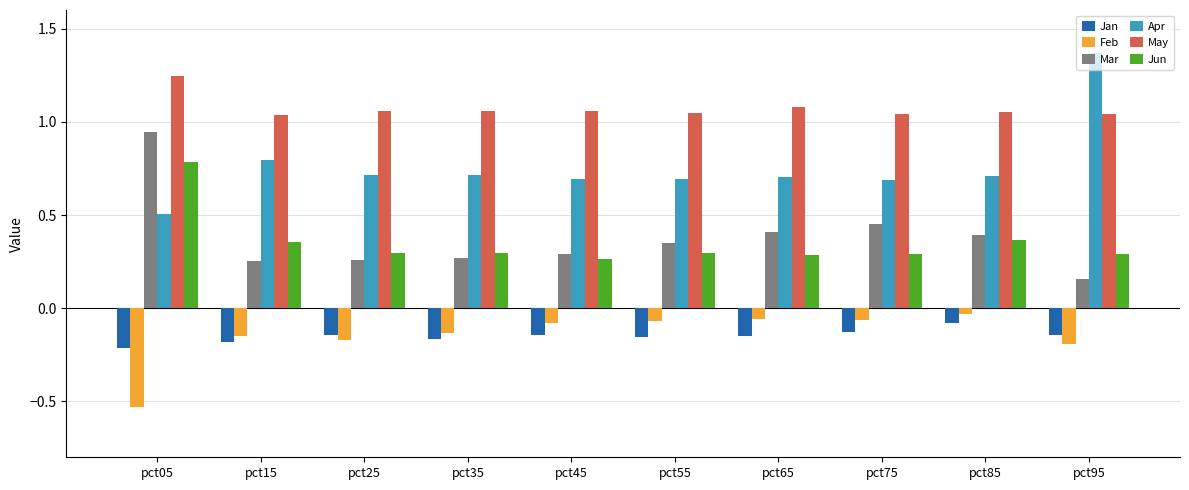

At how many categories does at least one series exceed 0?

10